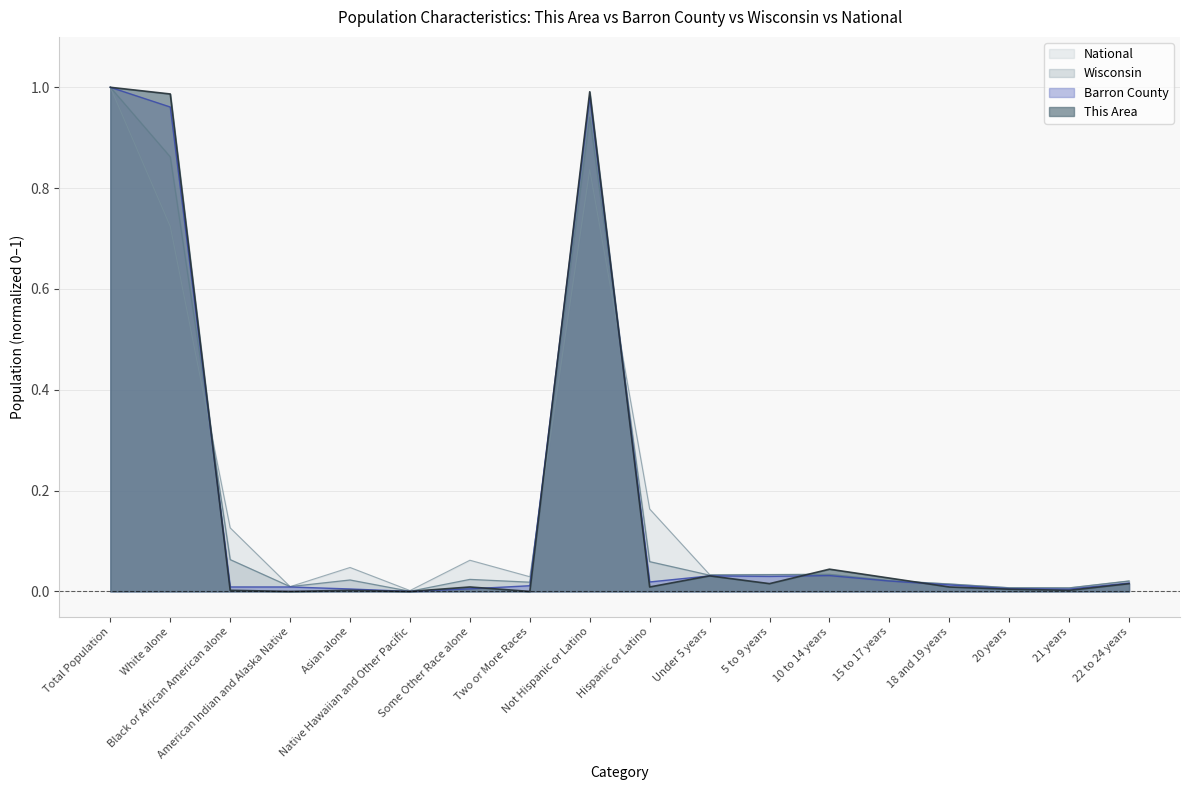

Is it true that This Area equals 1.6 at Not Hispanic or Latino?

False